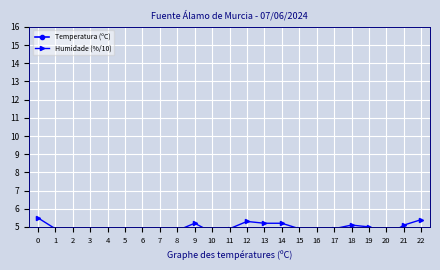

Is the value of Temperatura (ºC) at 12 greater than the value of Humidade (%/10) at 13?

Yes